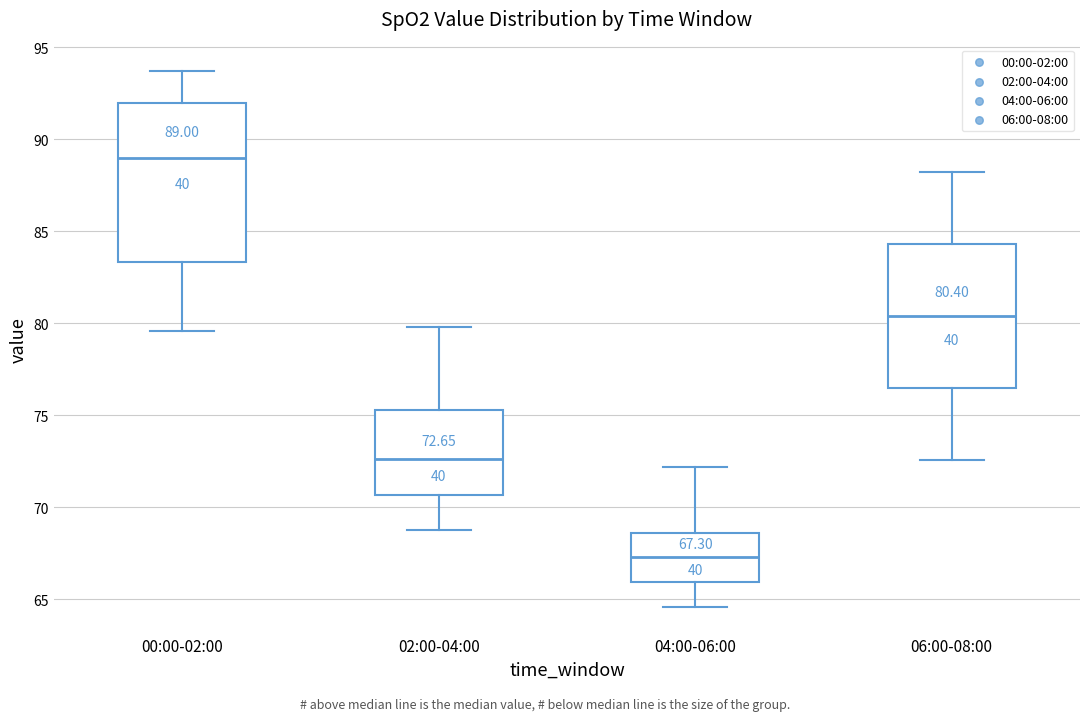

Comparing the boxes themselves (not the whiskers), which one is the tallest?

00:00-02:00